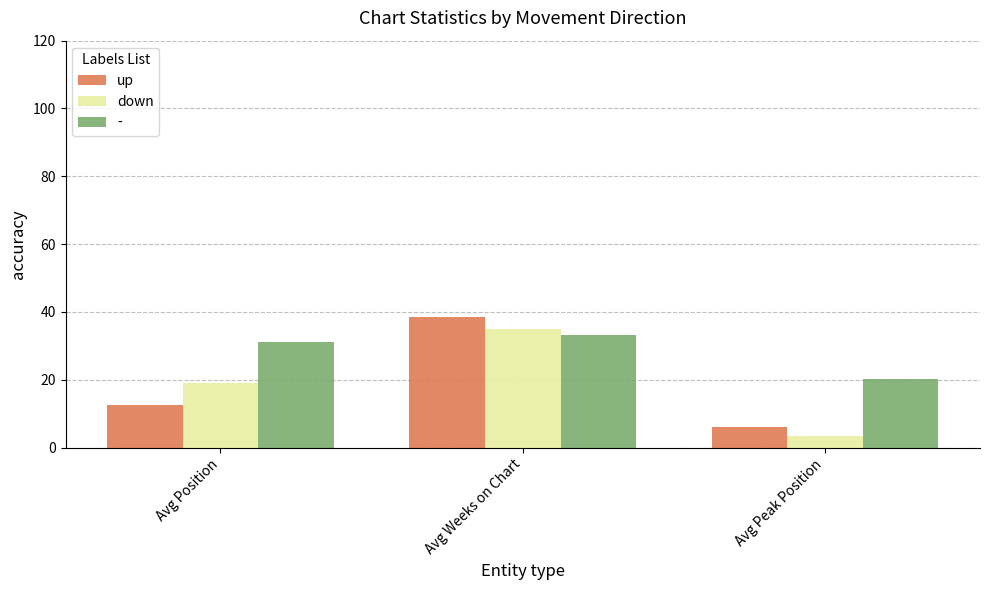

Reading left to right, list all the values displayed in this chart.

up: Avg Position=12.7	Avg Weeks on Chart=38.4	Avg Peak Position=6.0
down: Avg Position=19.2	Avg Weeks on Chart=34.9	Avg Peak Position=3.4
-: Avg Position=31.1	Avg Weeks on Chart=33.1	Avg Peak Position=20.2